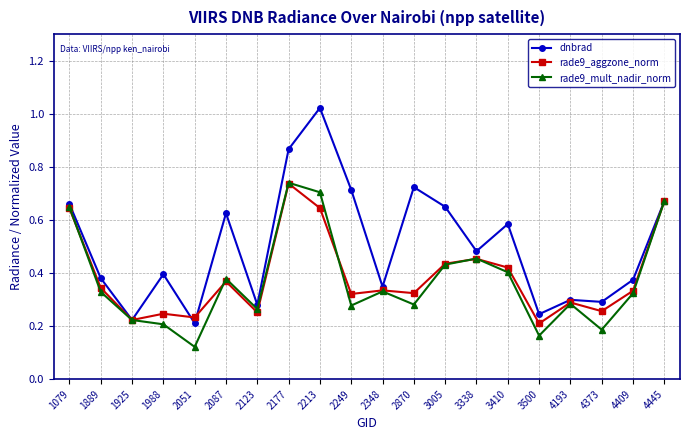

Count the rade9_mult_nadir_norm values in the range 0 to 1.

20